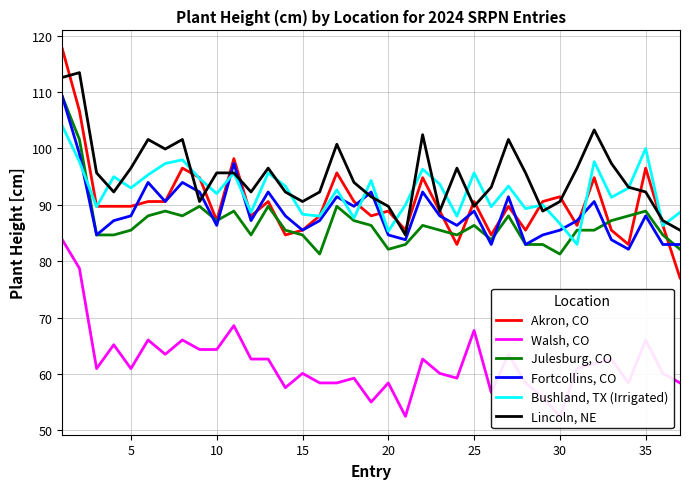

At how many categories does at least one series exceed 61?

37